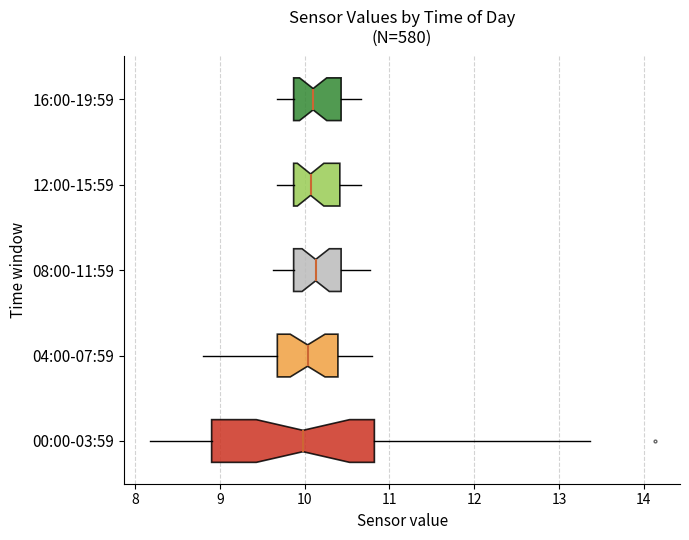

Reading bottom to top, read every box against the x-axis: the position of its median line, the range the box covers, and the ends of its whiskers. The values are not printed on the chart, so give them approximately, as read against the axis.

00:00-03:59: median 10.0, box 8.9 to 10.8, whiskers 8.2 to 13.4
04:00-07:59: median 10.0, box 9.7 to 10.4, whiskers 8.8 to 10.8
08:00-11:59: median 10.1, box 9.9 to 10.4, whiskers 9.6 to 10.8
12:00-15:59: median 10.1, box 9.9 to 10.4, whiskers 9.7 to 10.7
16:00-19:59: median 10.1, box 9.9 to 10.4, whiskers 9.7 to 10.7